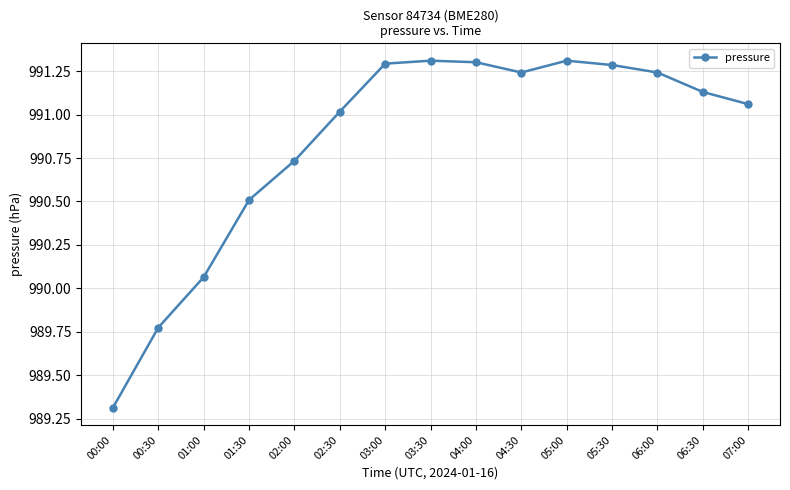

The value at 05:30 is 1352.2. True or false?

False